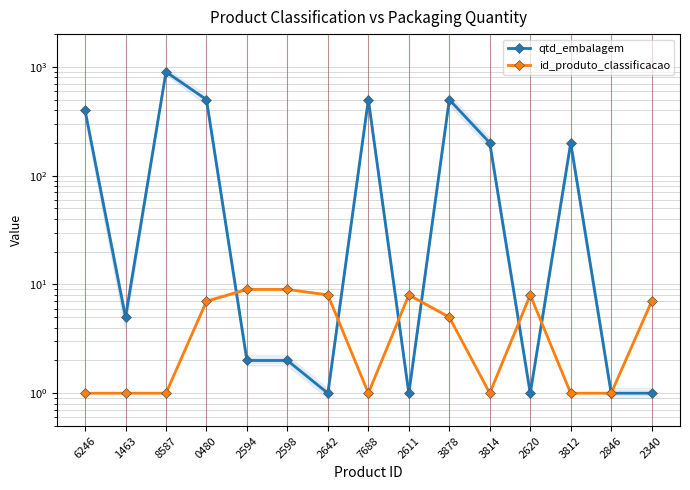

True or false: id_produto_classificacao has more than 2 points higher than both neighbors.

False